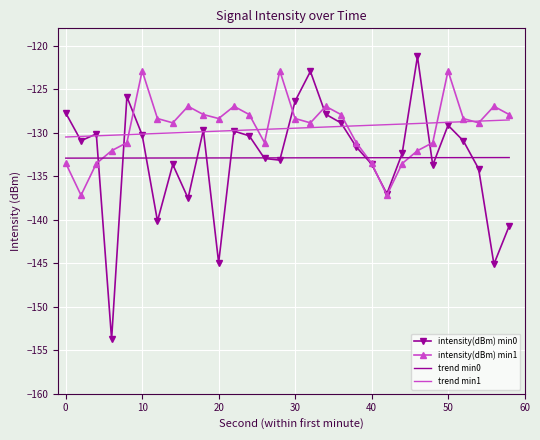

How many times do intensity(dBm) min1 and trend min0 cross each other?

3